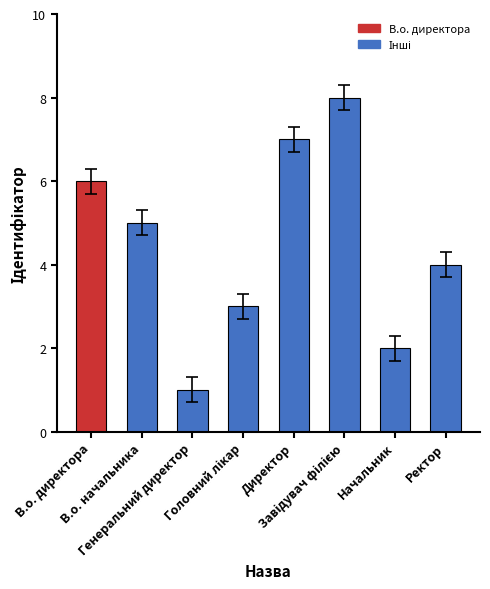

What is the difference between the second highest and second lowest values?

5